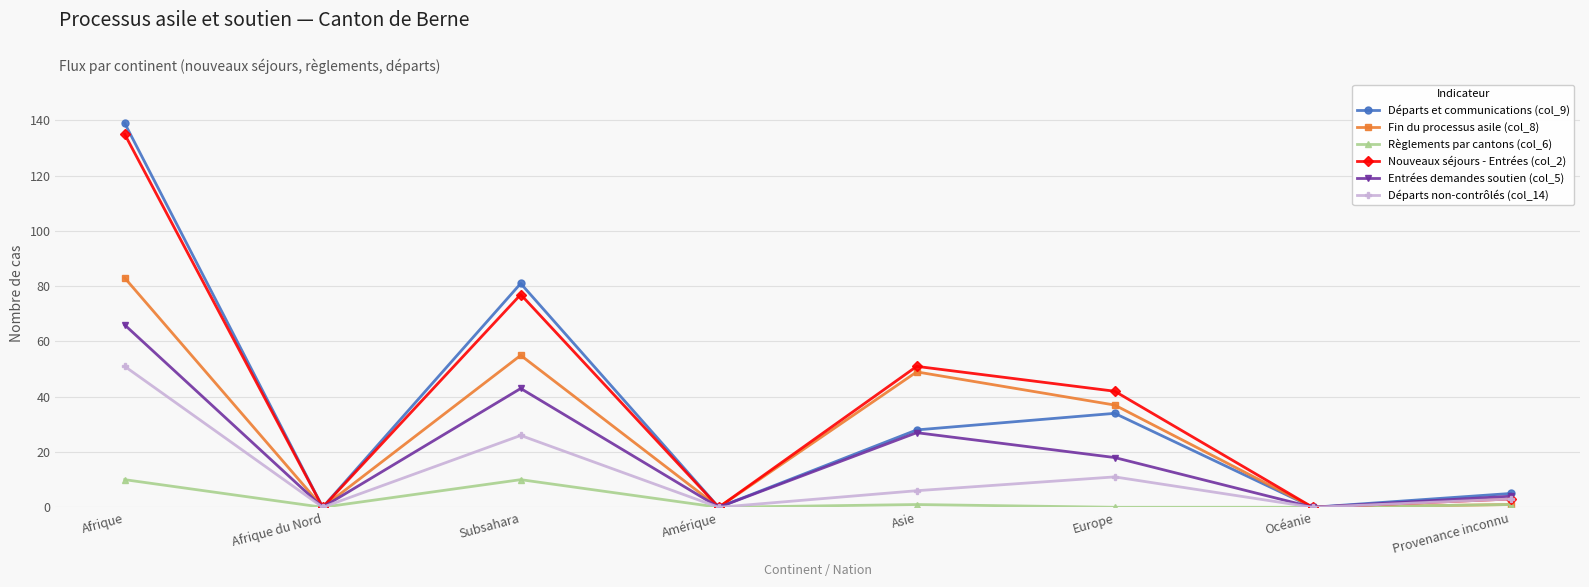

Reading right to left, transcribe all the data shown in this chart.

Départs et communications (col_9): 5	0	34	28	0	81	0	139
Fin du processus asile (col_8): 1	0	37	49	0	55	0	83
Règlements par cantons (col_6): 1	0	0	1	0	10	0	10
Nouveaux séjours - Entrées (col_2): 3	0	42	51	0	77	0	135
Entrées demandes soutien (col_5): 4	0	18	27	0	43	0	66
Départs non-contrôlés (col_14): 3	0	11	6	0	26	0	51